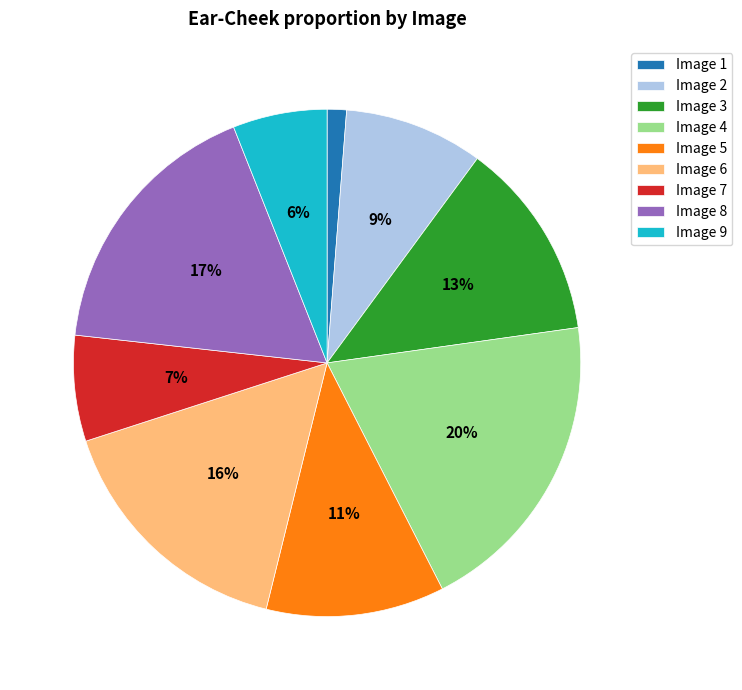

To the nearest percent, what is the average slice percentage?

11%